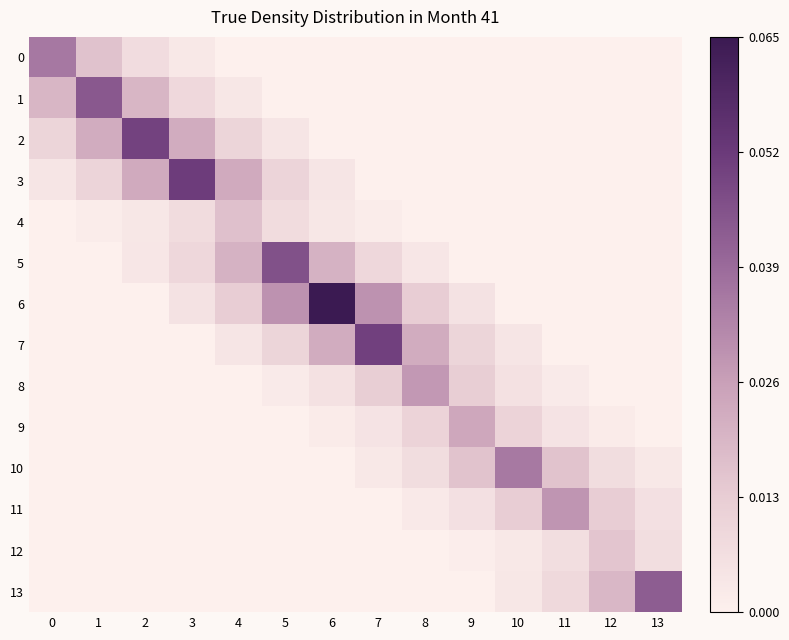

What is the difference between the highest and lowest values at 1?

0.7